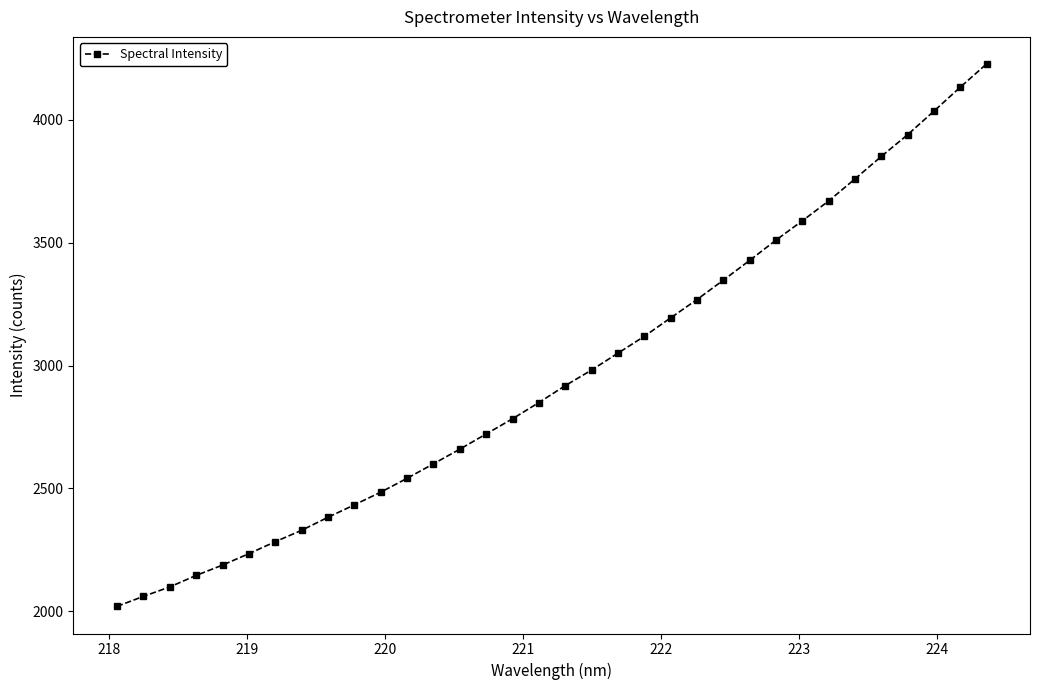

What is the value of the 2nd point from the left?

2060.2